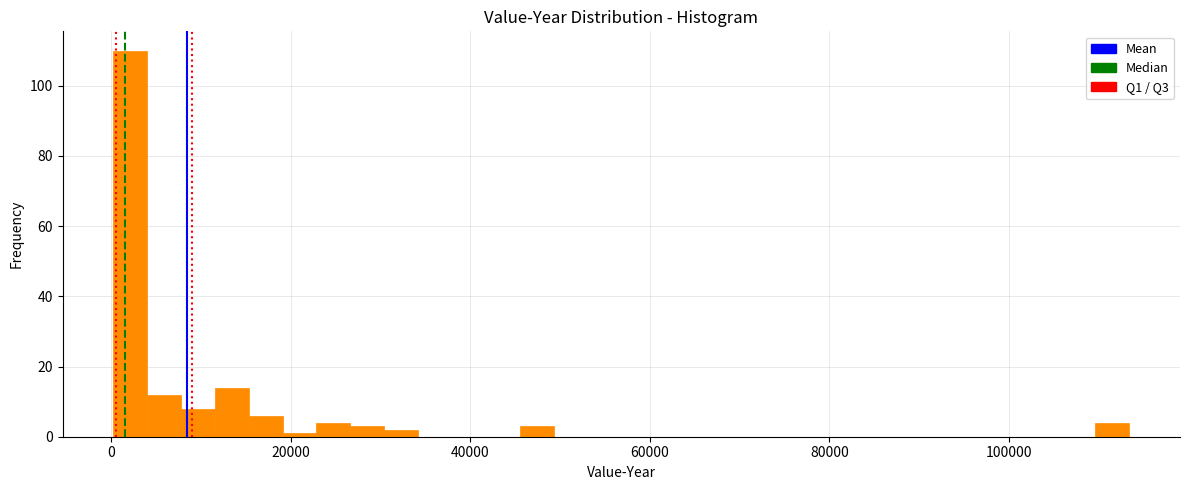

Read against the x-axis, roughly where is the centre of the tallest bar?

2000